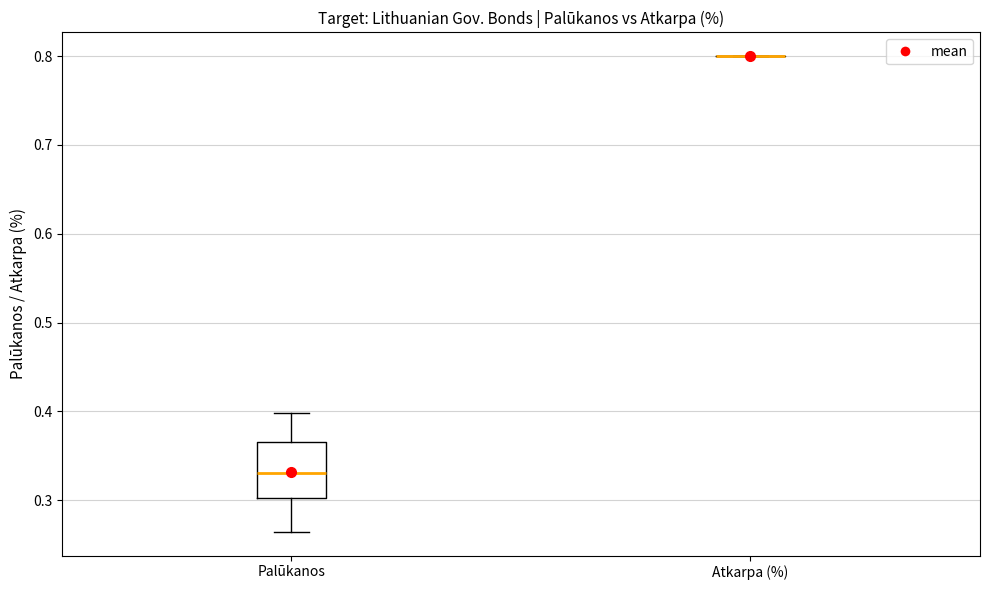

Reading left to right, transcribe this box plot: for each box, give where its median line is, the range the box spans, and where its two whiskers end, as read against the y-axis. The values are not printed on the chart, so give them approximately, as read against the axis.

Palūkanos: median 0.33, box 0.30 to 0.37, whiskers 0.26 to 0.40
Atkarpa (%): box collapsed to a line at 0.80, whiskers 0.80 to 0.80